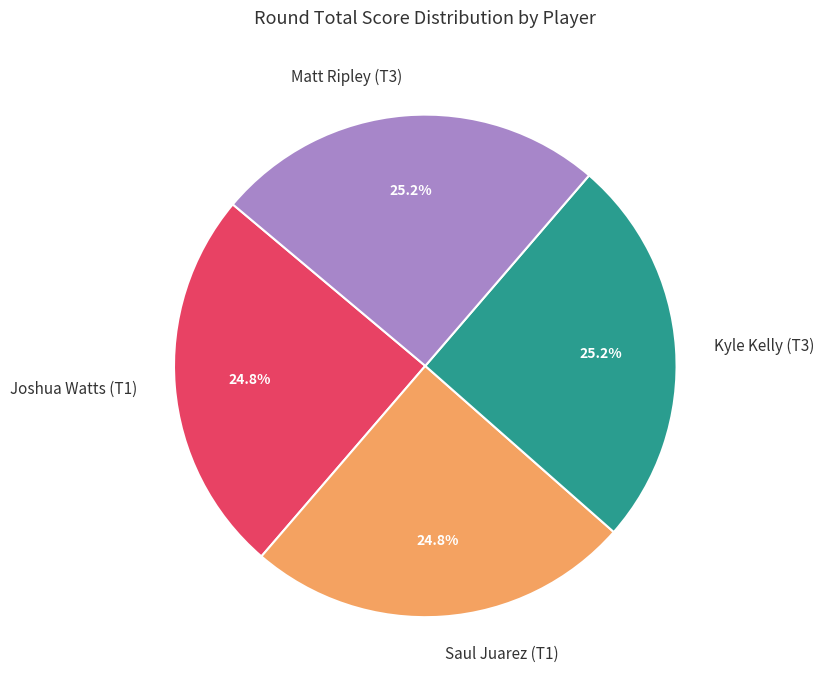

Combined, what portion of the pie is Joshua Watts (T1) and Kyle Kelly (T3)?

50.0%